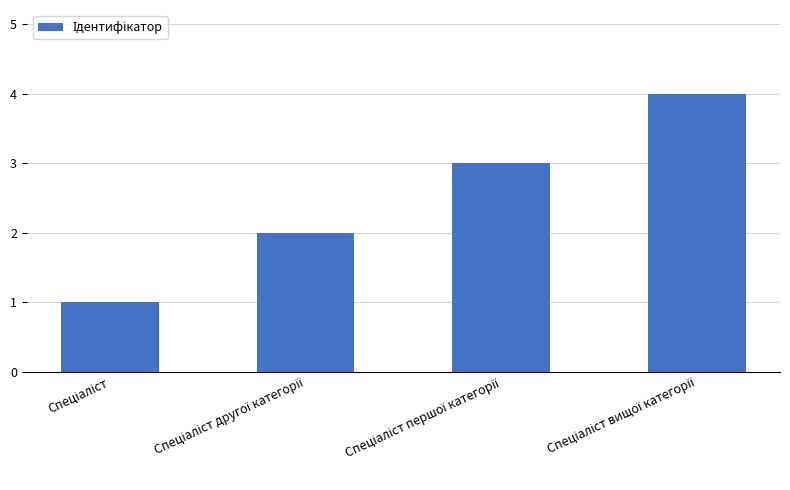

What is the difference between the maximum and minimum values?

3